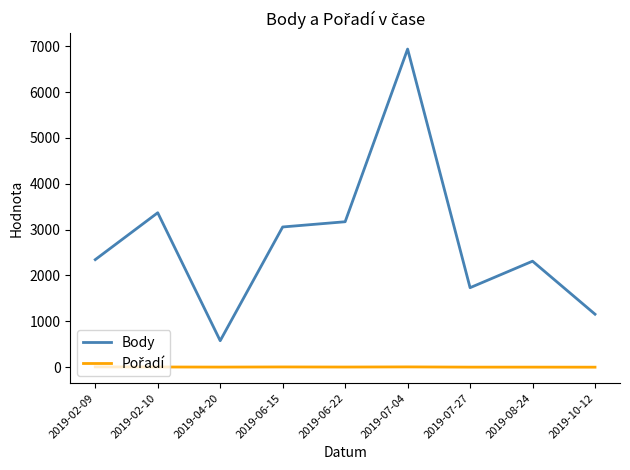

Which series has the largest range (max minus min)?

Body